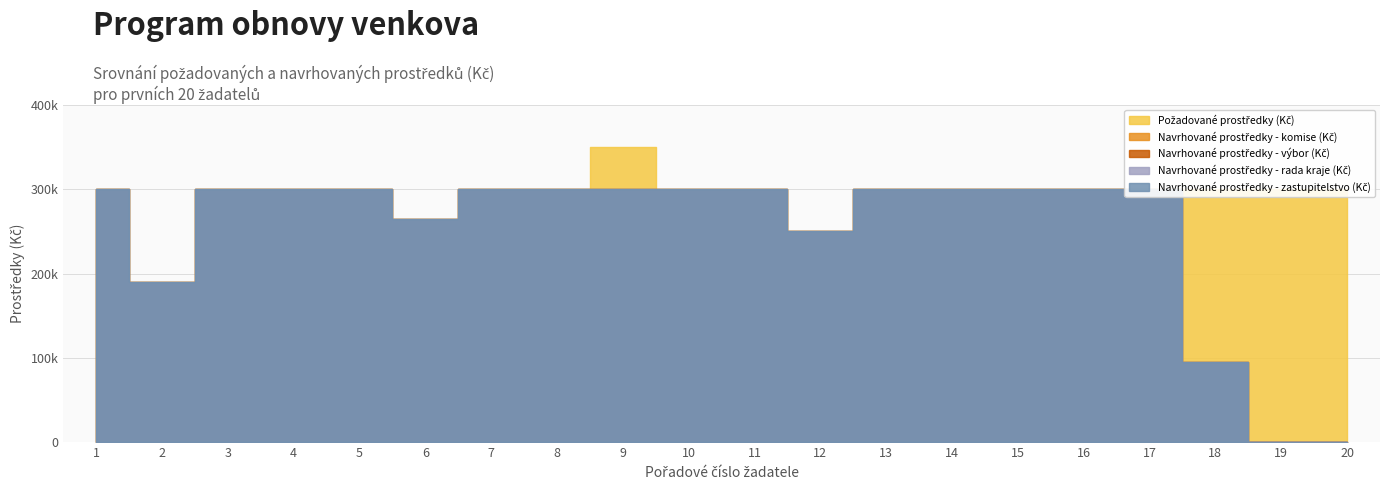

Reading right to left, extract all data points from this chart.

Požadované prostředky (Kč): 20=300000	19=300000	18=300000	17=300000	16=300000	15=300000	14=300000	13=300000	12=250000	11=300000	10=300000	9=350000	8=300000	7=300000	6=264430	5=300000	4=300000	3=300000	2=190000	1=300000
Navrhované prostředky - komise (Kč): 20=0	19=0	18=95570	17=300000	16=300000	15=300000	14=300000	13=300000	12=250000	11=300000	10=300000	9=300000	8=300000	7=300000	6=264430	5=300000	4=300000	3=300000	2=190000	1=300000
Navrhované prostředky - výbor (Kč): 20=0	19=0	18=95570	17=300000	16=300000	15=300000	14=300000	13=300000	12=250000	11=300000	10=300000	9=300000	8=300000	7=300000	6=264430	5=300000	4=300000	3=300000	2=190000	1=300000
Navrhované prostředky - rada kraje (Kč): 20=0	19=0	18=95570	17=300000	16=300000	15=300000	14=300000	13=300000	12=250000	11=300000	10=300000	9=300000	8=300000	7=300000	6=264430	5=300000	4=300000	3=300000	2=190000	1=300000
Navrhované prostředky - zastupitelstvo (Kč): 20=0	19=0	18=95570	17=300000	16=300000	15=300000	14=300000	13=300000	12=250000	11=300000	10=300000	9=300000	8=300000	7=300000	6=264430	5=300000	4=300000	3=300000	2=190000	1=300000